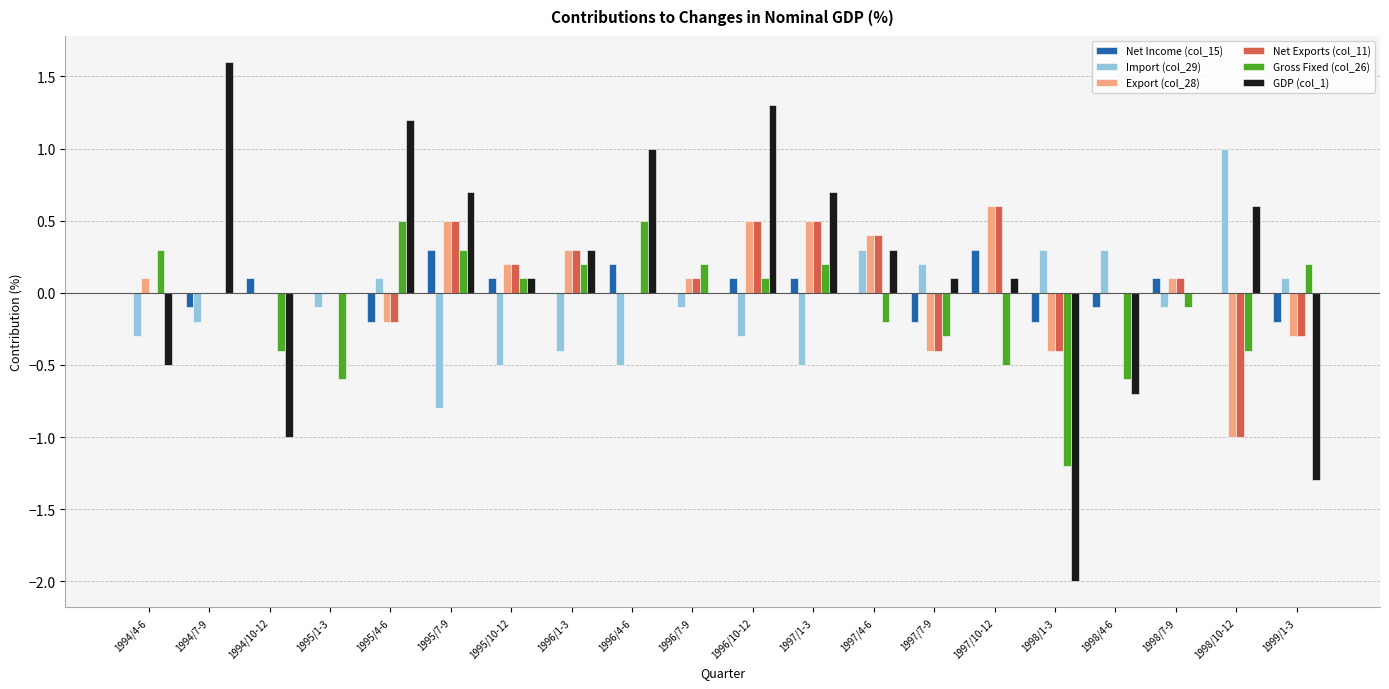

Between 1998/1-3 and 1999/1-3, which series saw the biggest shift?

Gross Fixed (col_26)